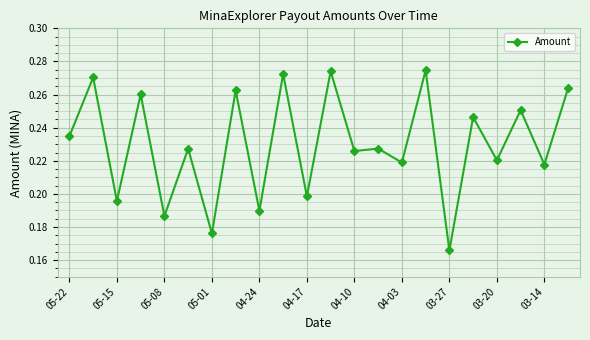

True or false: there are more than 0 points higher than both neighbors.

True